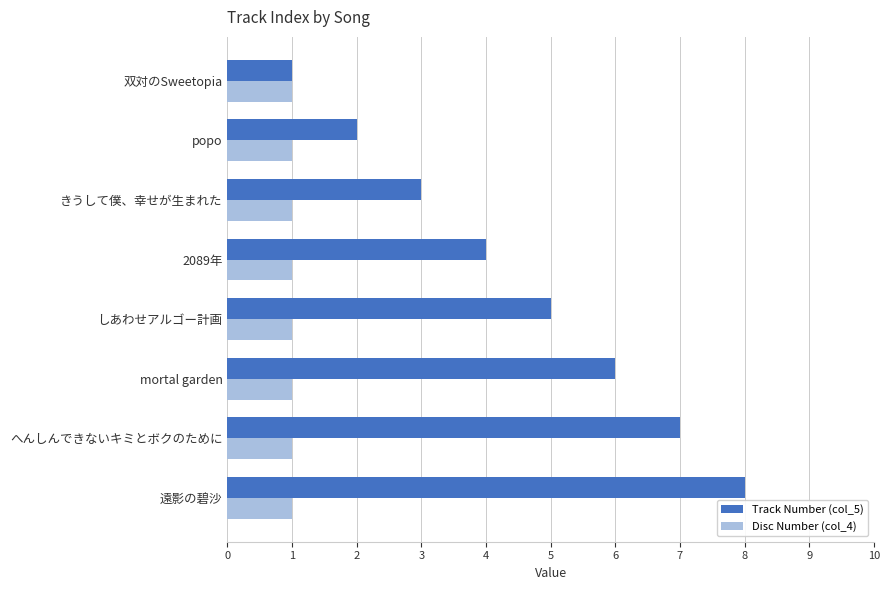

What is the difference between the second highest and second lowest values in the Track Number (col_5) series?

5